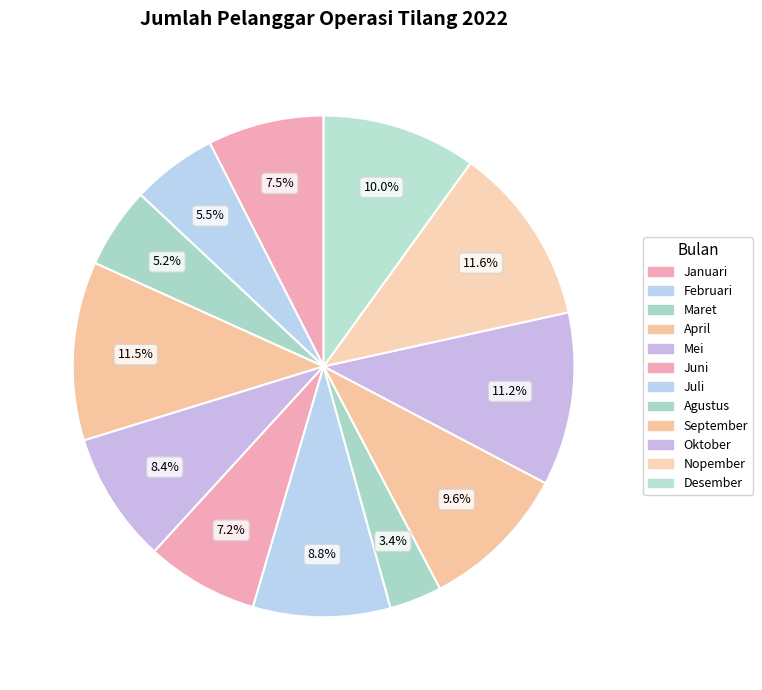

Count the number of slices in the pie.

12